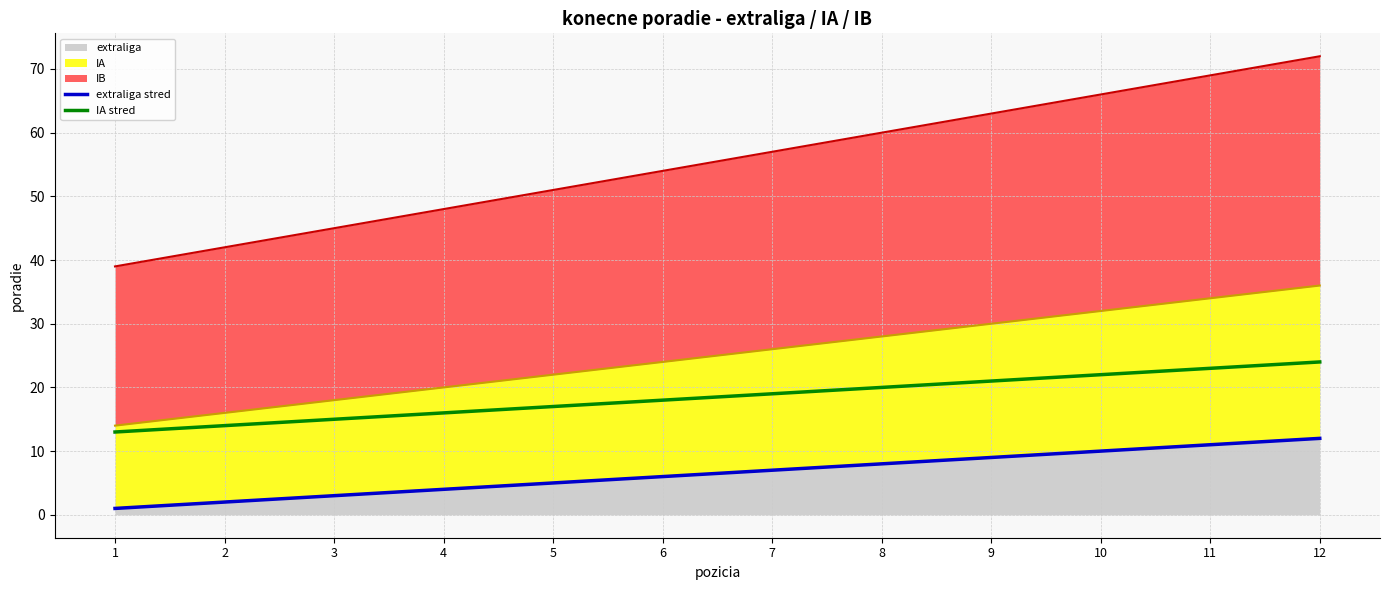

What is the difference between the maximum and second lowest values in the IA stred series?

10